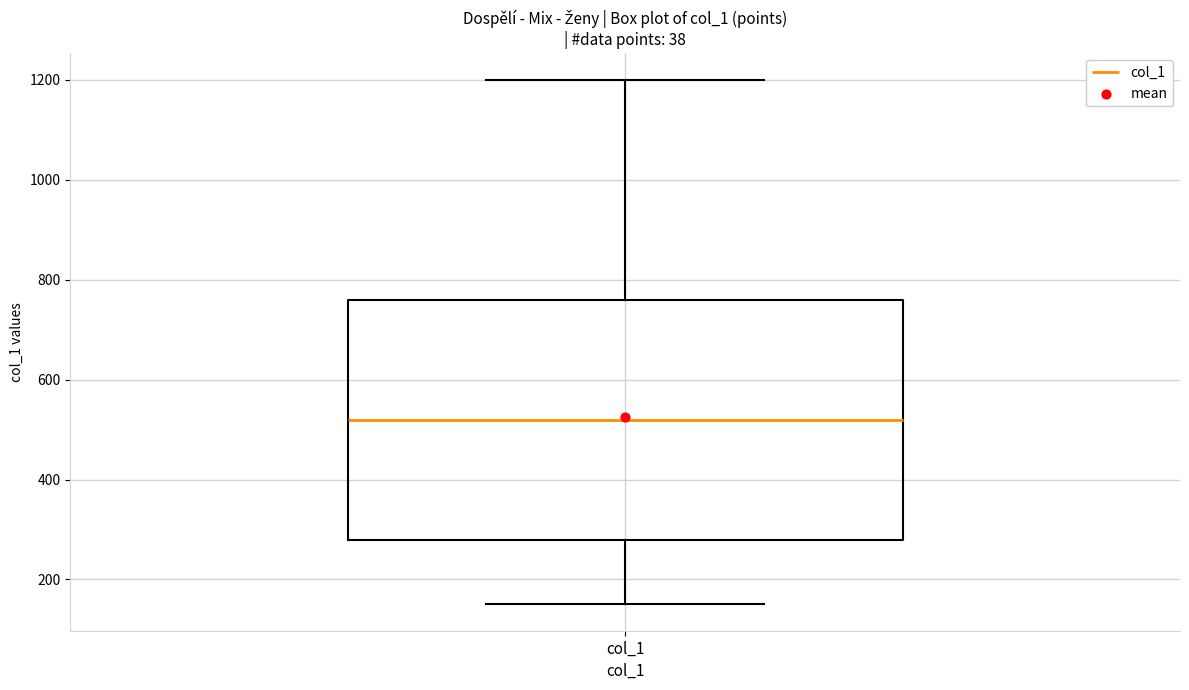

Transcribe this box plot: give where the median line is, the range the box spans, and where the two whiskers end, as read against the y-axis. The values are not printed on the chart, so give them approximately, as read against the axis.

median 520, box 280 to 760, whiskers 160 to 1200